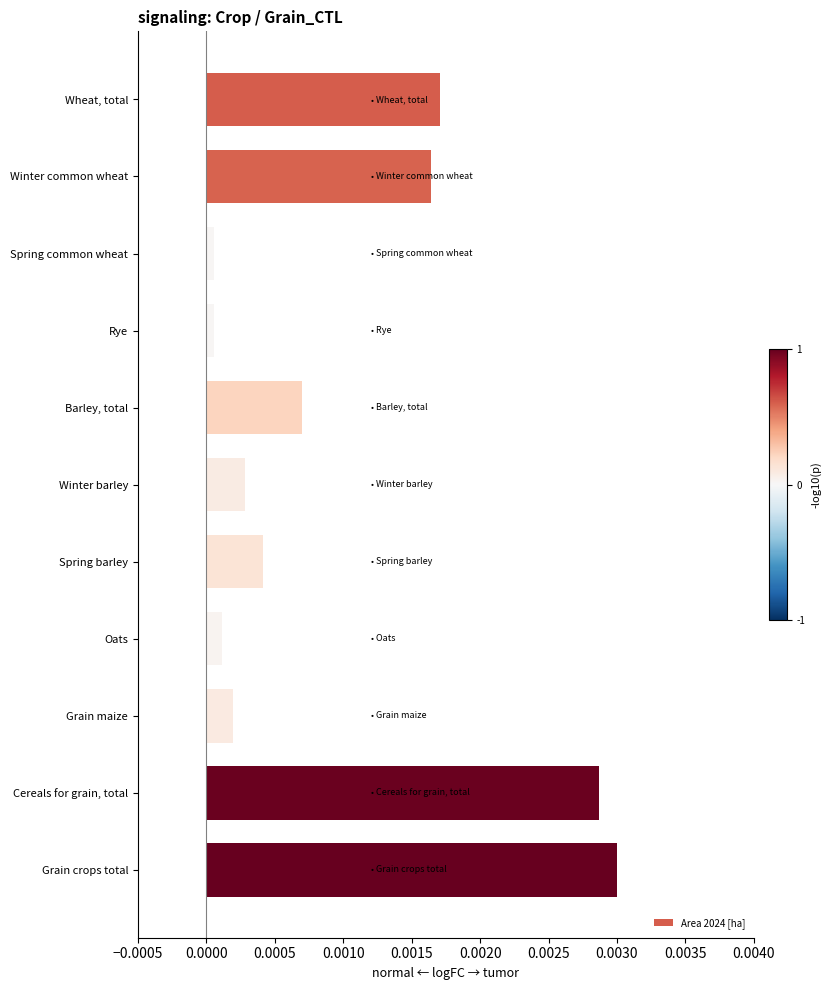

Rank the categories by value from highest to lowest.

Grain crops total, Cereals for grain, total, Wheat, total, Winter common wheat, Barley, total, Spring barley, Winter barley, Grain maize, Oats, Rye, Spring common wheat